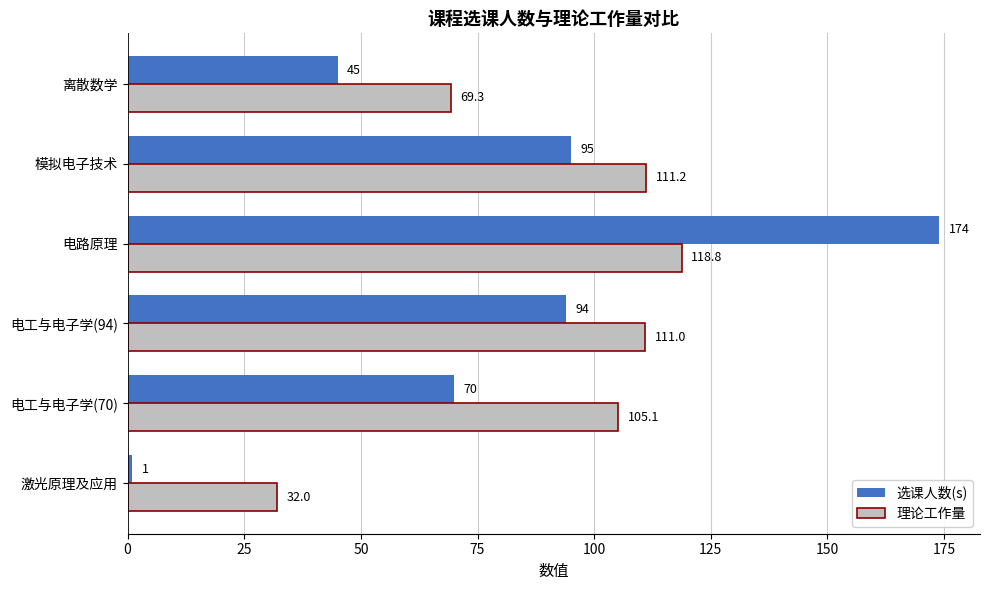

Is it true that 选课人数(s) equals 59.0 at 电工与电子学(94)?

False